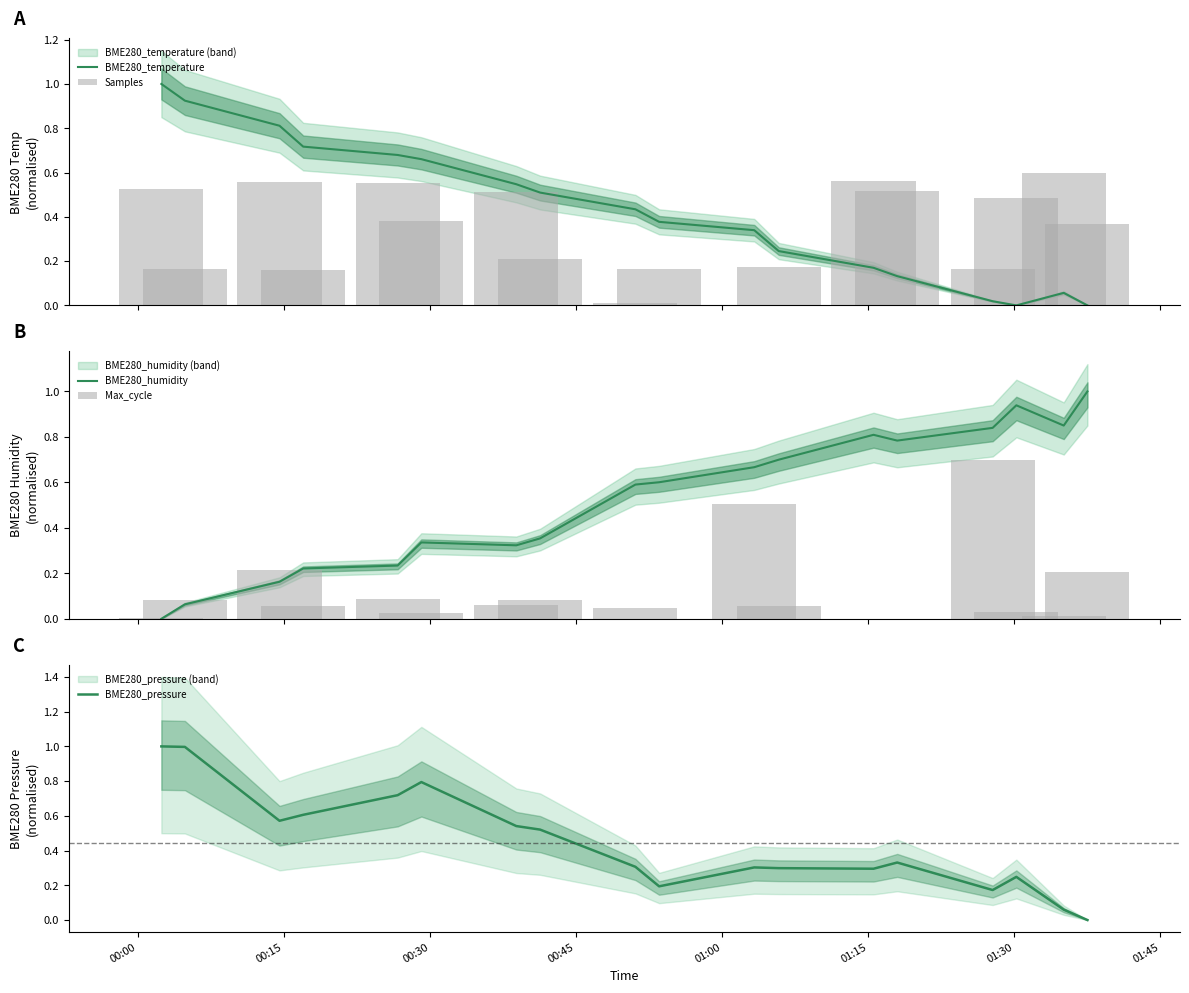

How many values in BME280_pressure are above zero?

17